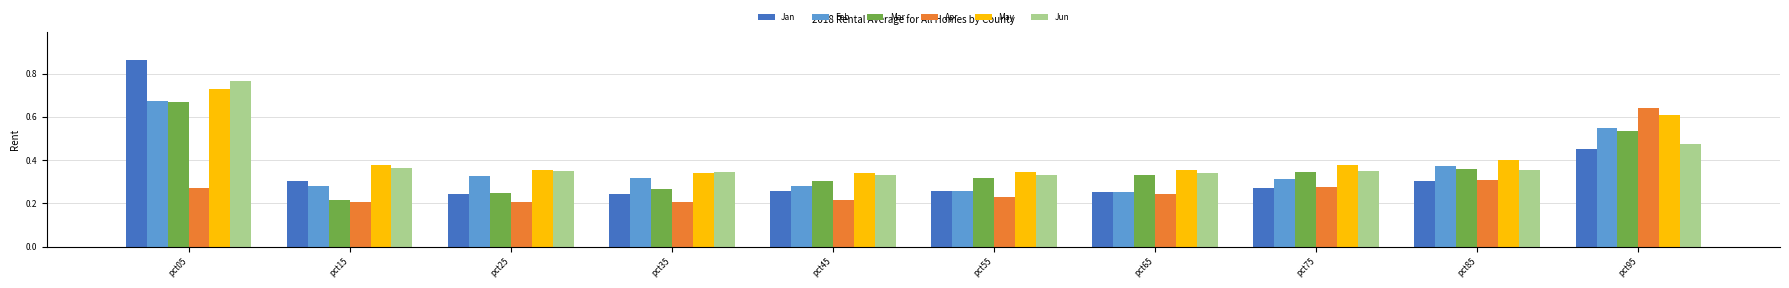

What are all the series names shown in the legend?

Jan, Feb, Mar, Apr, May, Jun